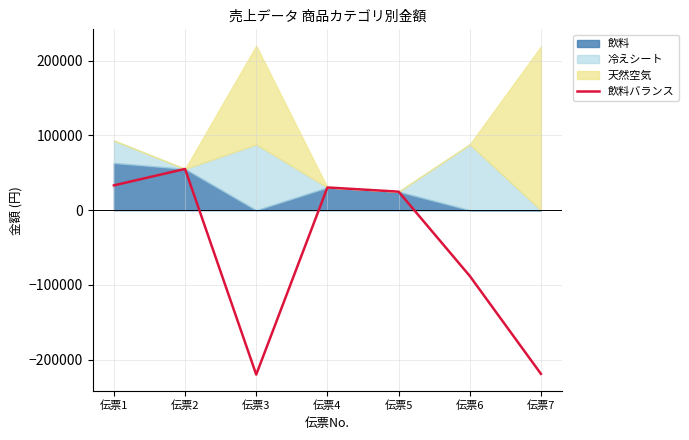

How many data points are above 24800?

3